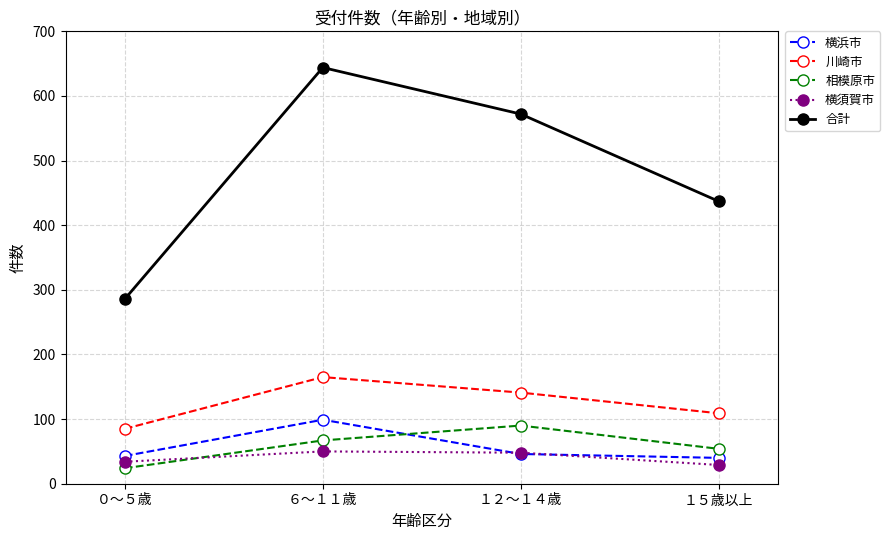

Count the number of categories in the chart.

4